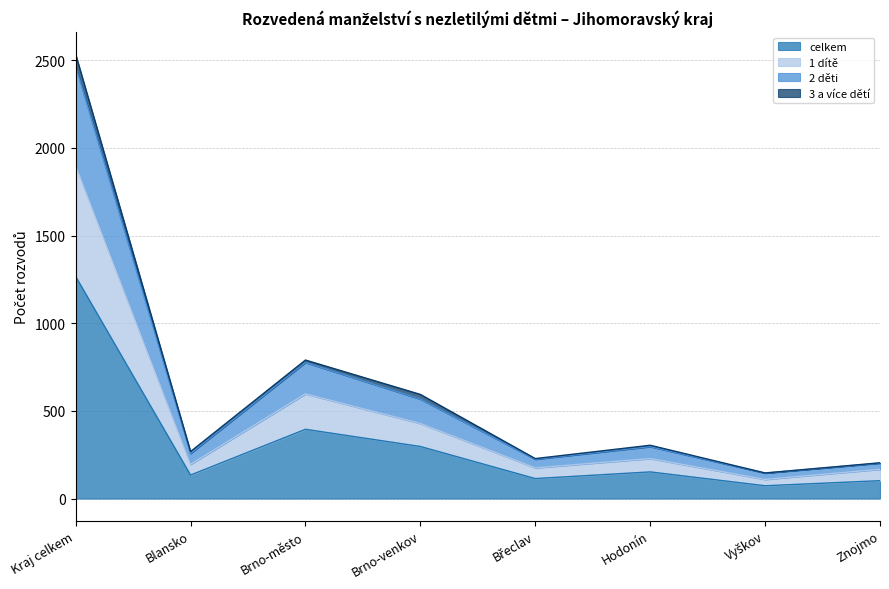

Between Břeclav and Znojmo, which is larger?

Břeclav